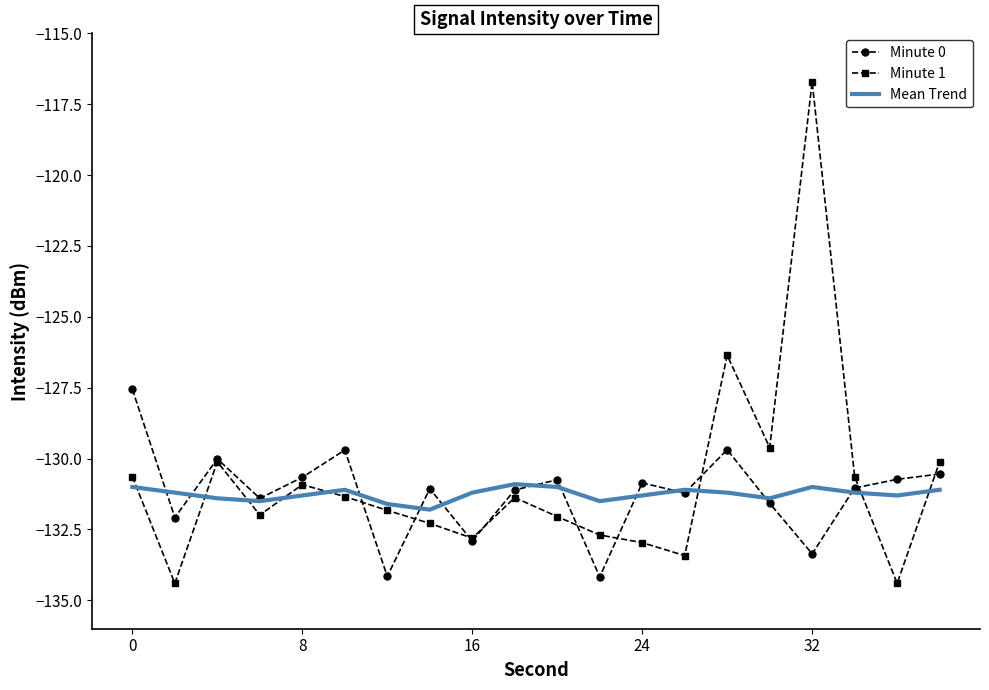

After their last crossing, which series has the higher values: Mean Trend or Minute 1?

Minute 1